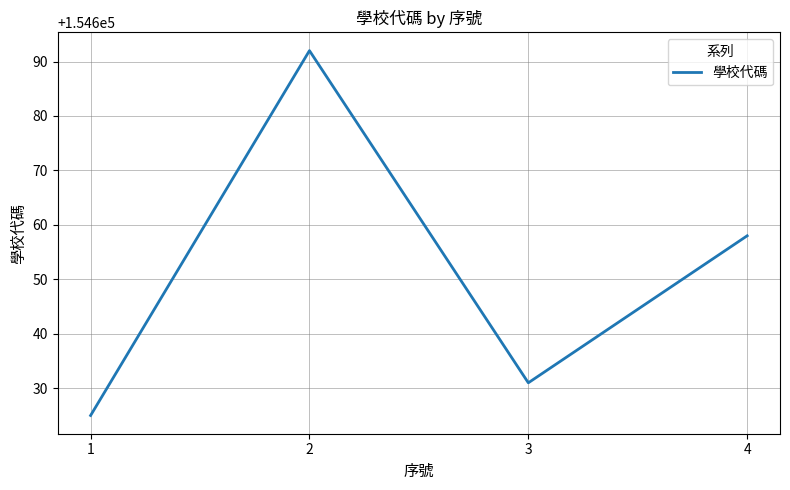

How many categories are shown in the chart?

4